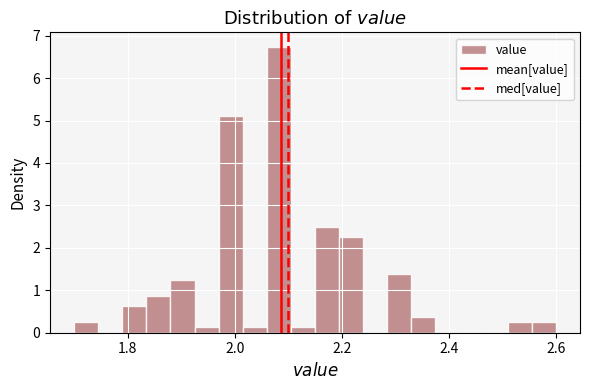

Around what value on the x-axis is the tallest bar? Give the approximate position of its centre, as read against the axis.

2.08